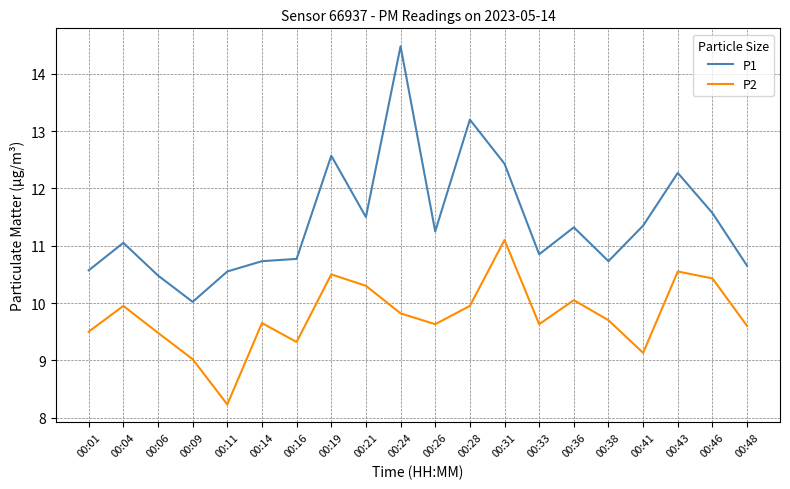

What is the minimum value shown in the chart?

8.2